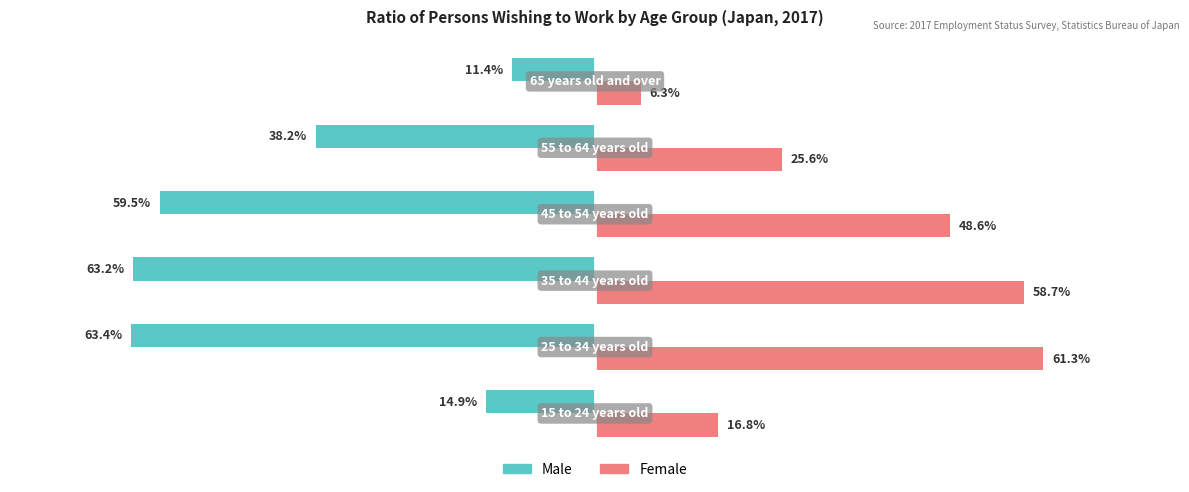

List the series in order of their peak value, highest first.

Female, Male